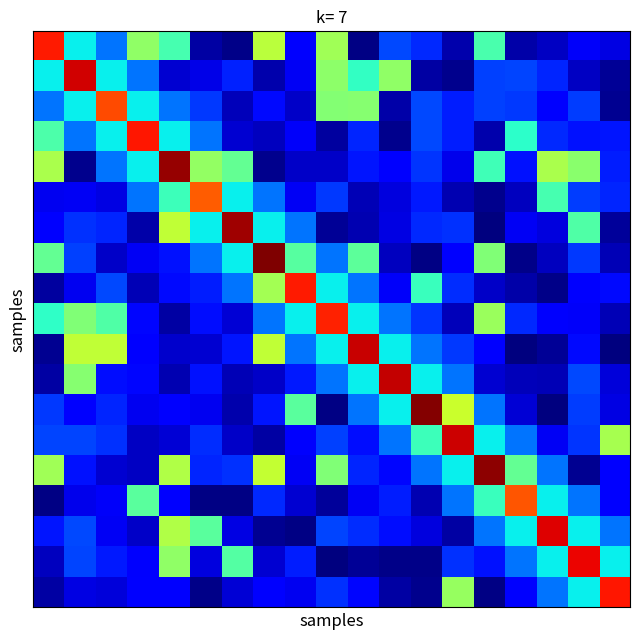

At which category is the sum across all series the highest?

4